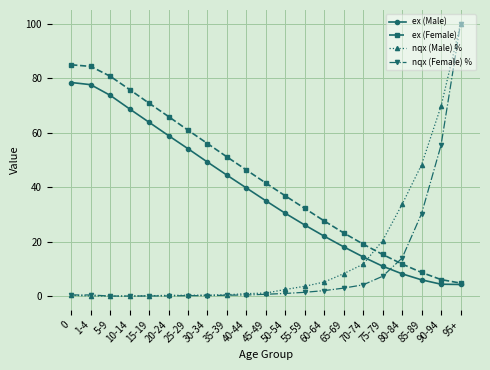

True or false: ex (Female) has more than 2 interior local peaks.

False